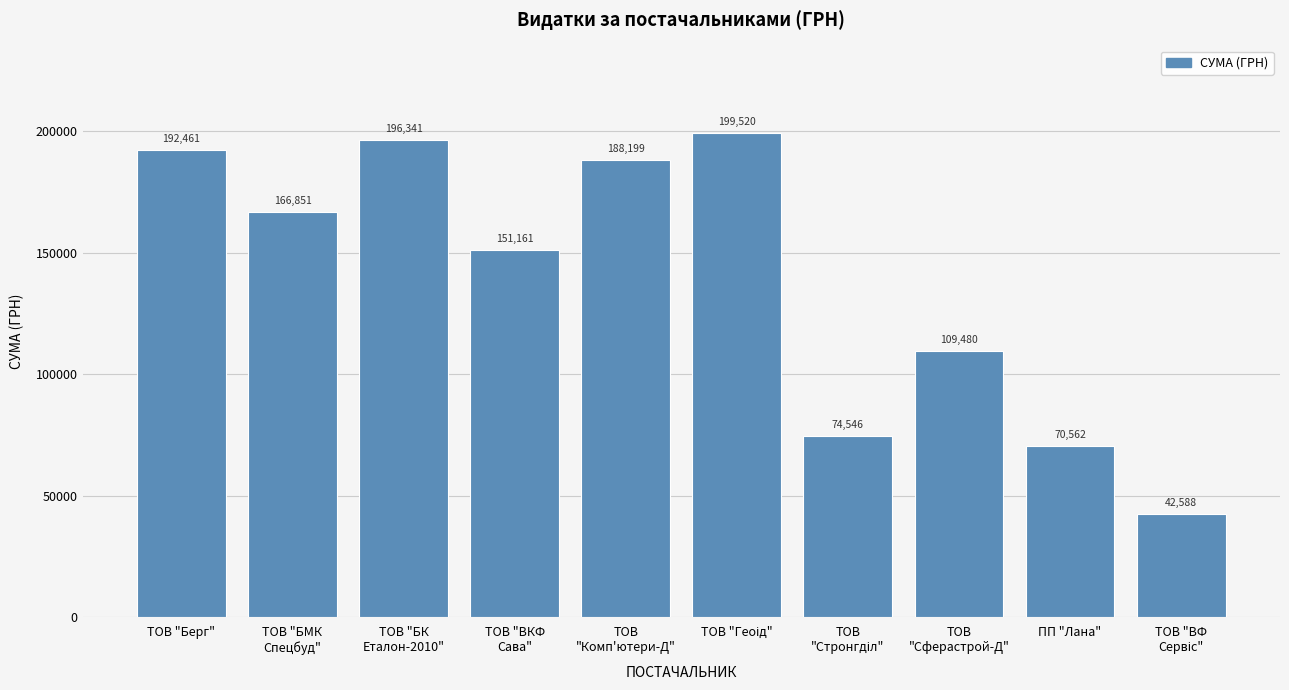

True or false: the data shows 14988.3 at ПП "Лана".

False